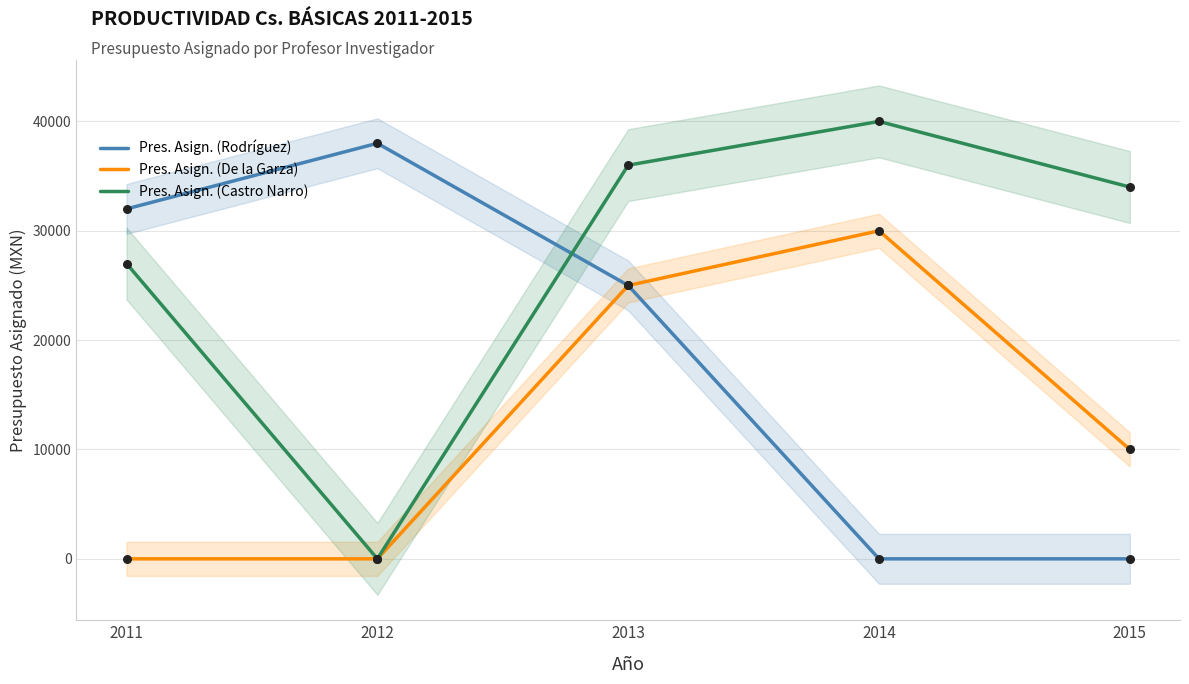

Which series reaches the minimum Y coordinate?

Pres. Asign. (Rodríguez)